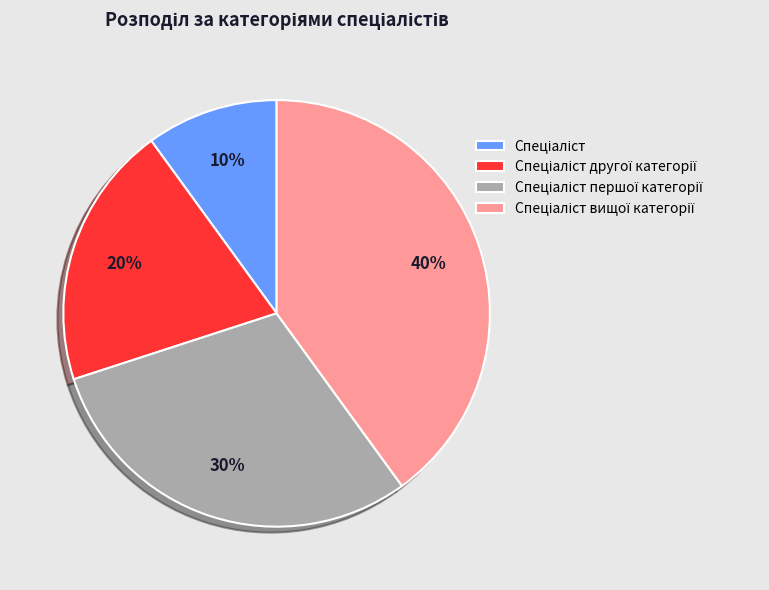

Count the number of slices in the pie.

4